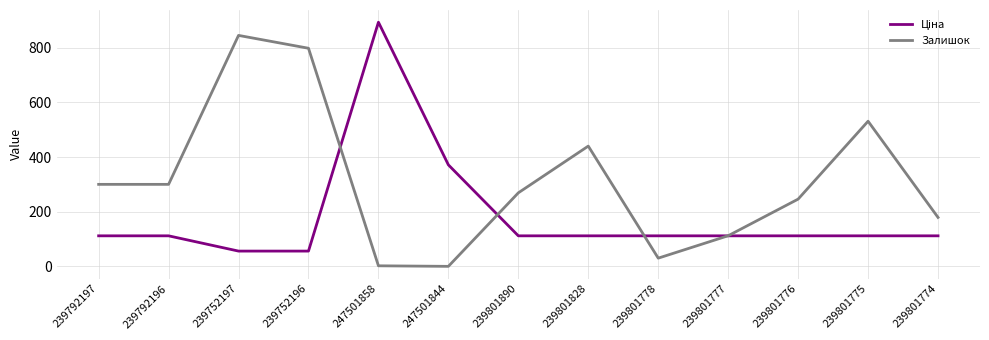

Which series has the largest total across all categories?

Залишок